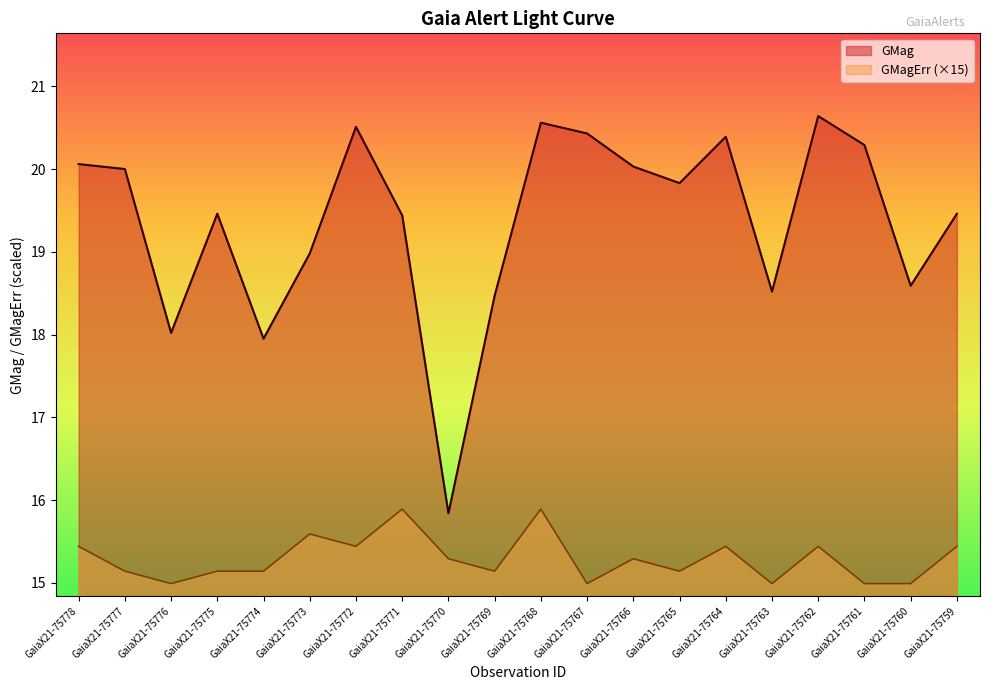

Between GaiaX21-75778 and GaiaX21-75777, which is larger?

GaiaX21-75778